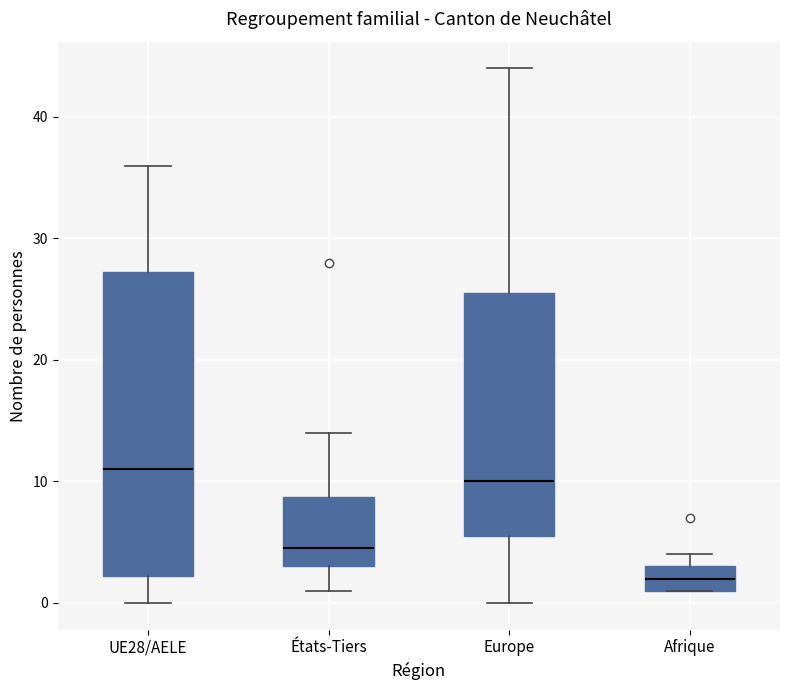

Reading left to right, transcribe this box plot: for each box, give where its median line is, the range the box spans, and where its two whiskers end, as read against the y-axis. The values are not printed on the chart, so give them approximately, as read against the axis.

UE28/AELE: median 11, box 2 to 27, whiskers 0 to 36
États-Tiers: median 5, box 3 to 9, whiskers 1 to 14
Europe: median 10, box 6 to 26, whiskers 0 to 44
Afrique: median 2, box 1 to 3, whiskers 1 to 4